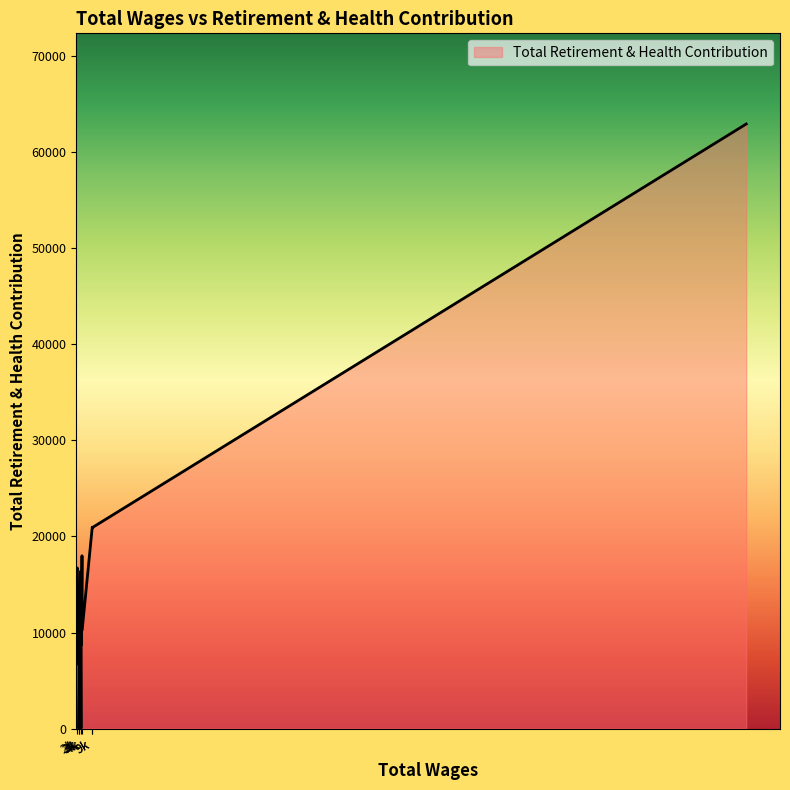

Which category has the highest value across all series?

278157.0